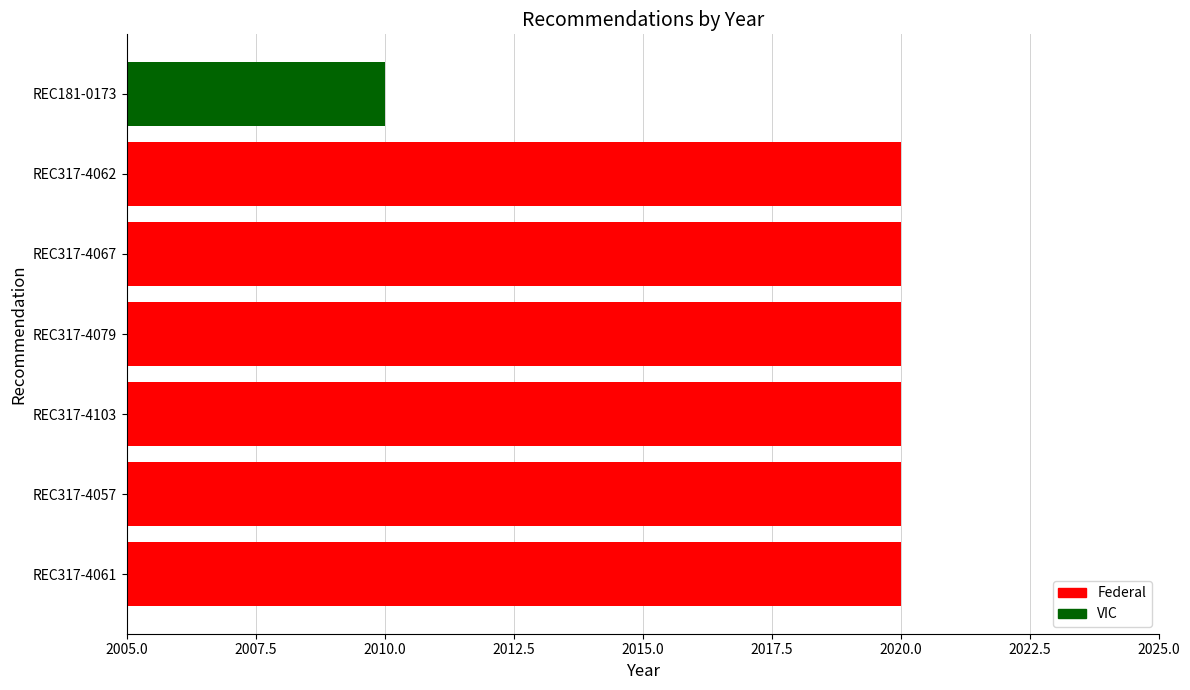

What is the sum of the values at REC317-4057 and REC317-4103?

4040